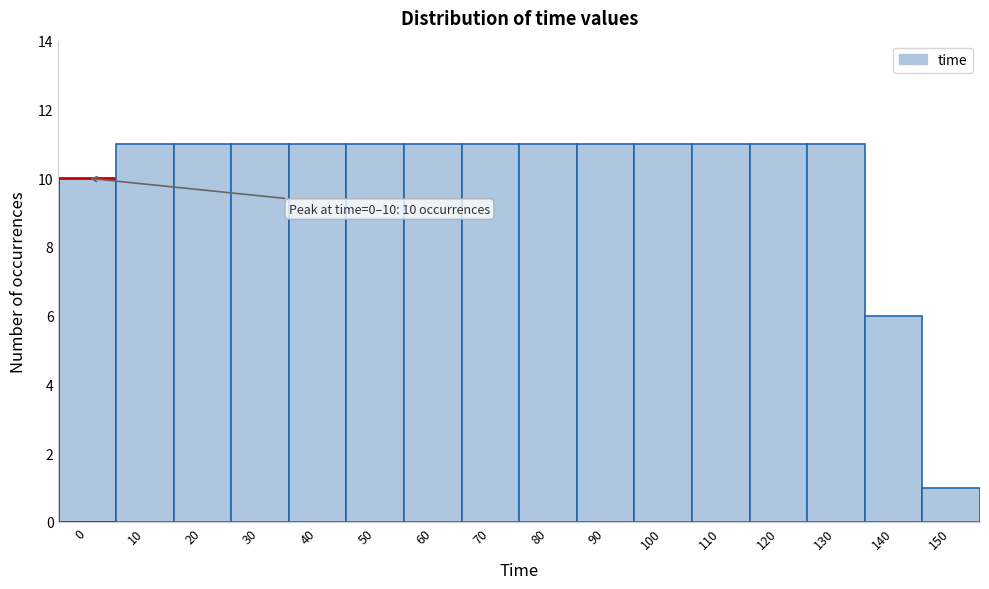

Reading right to left, list all the values displayed in this chart.

1	6	11	11	11	11	11	11	11	11	11	11	11	11	11	10